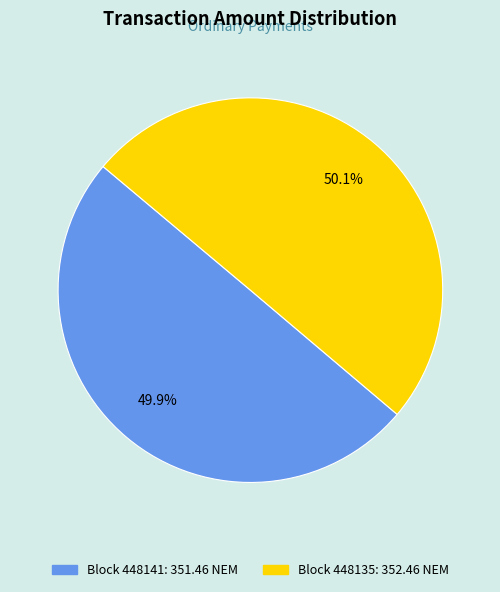

Does any single category account for the majority?

Yes